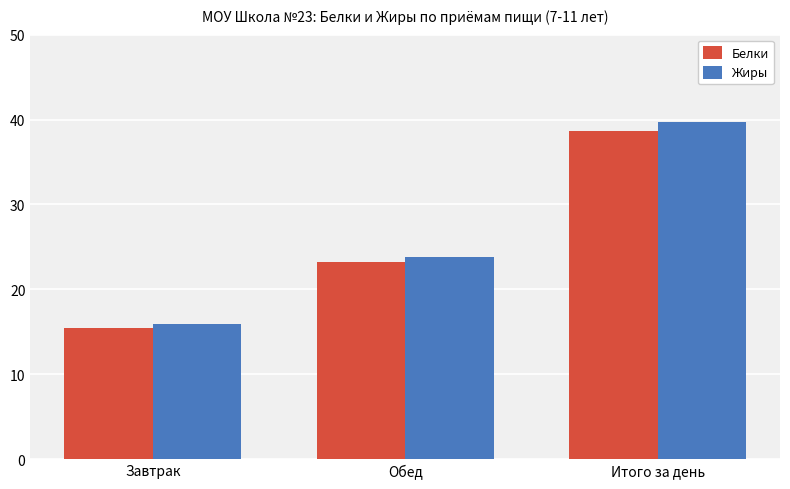

What is the spread (max minus min) of values at Итого за день?

1.1